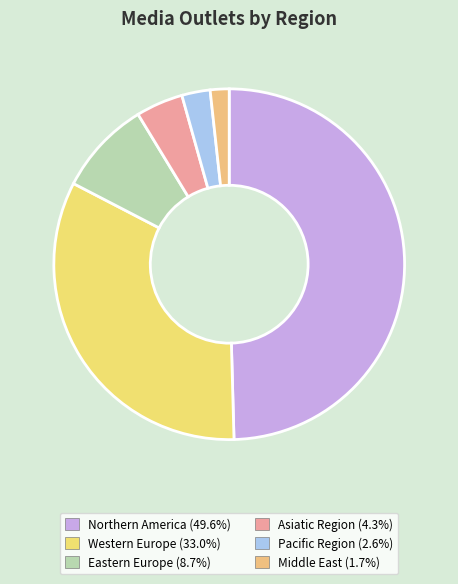

Which category has the biggest portion of the pie?

Northern America